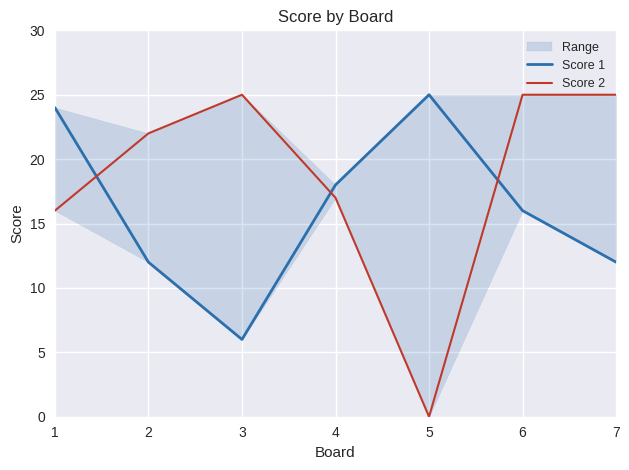

In Score 2, how many points are higher than both neighbors (excluding endpoints)?

1